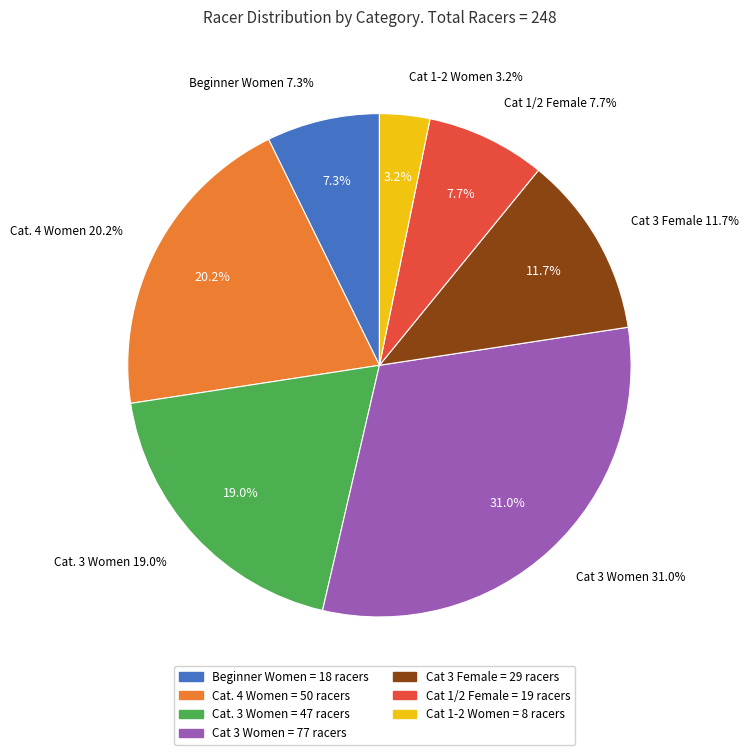

What is the ratio of the value at Cat 1-2 Women to the value at Cat 3 Women?

0.1